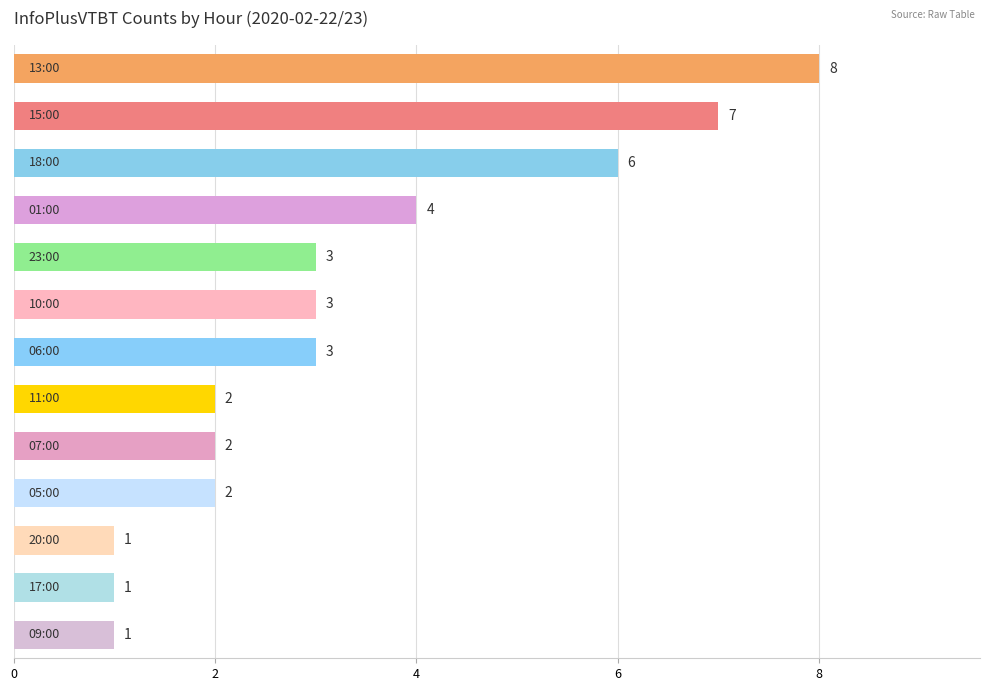

How many values are between 2 and 4?

7